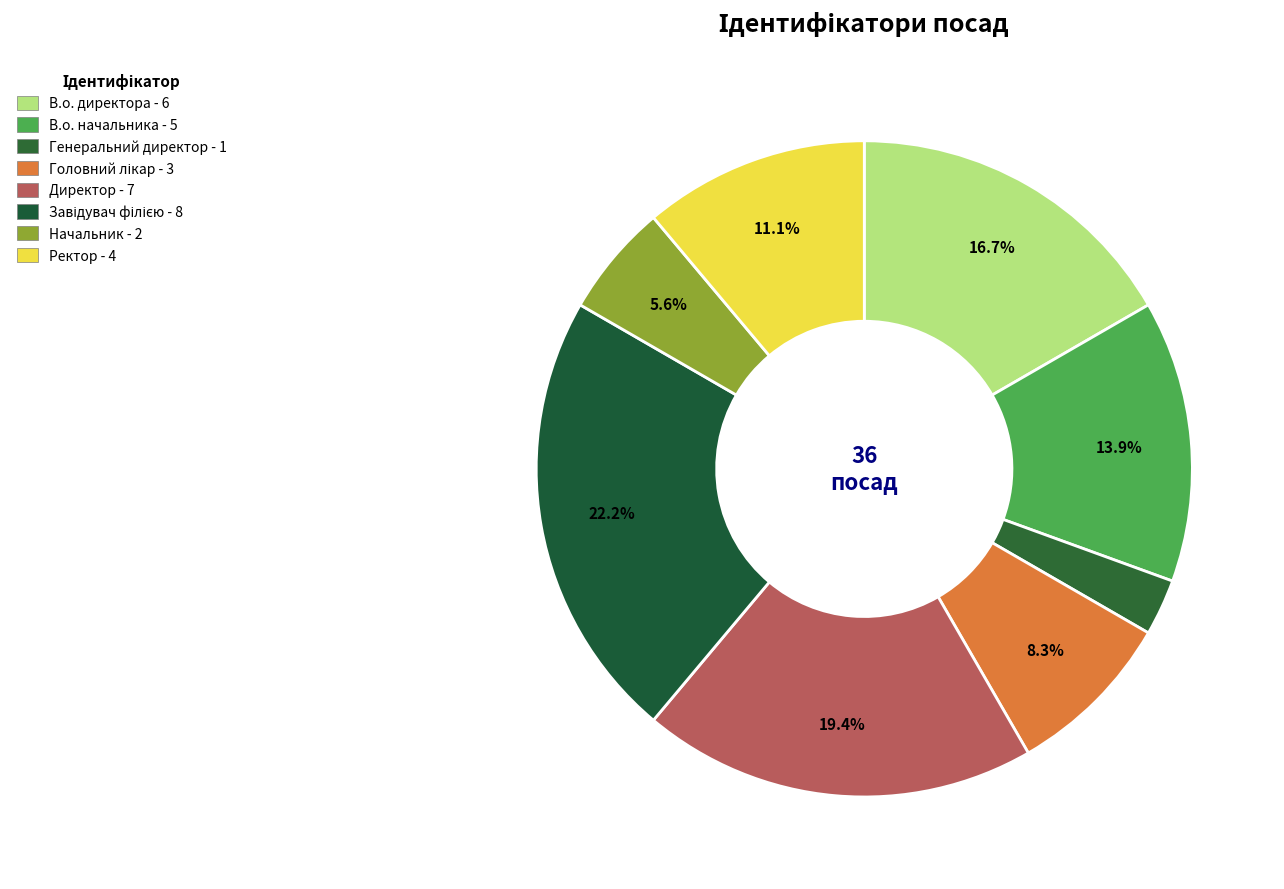

To the nearest percent, what is the difference between the largest and smallest slice percentages?

19%